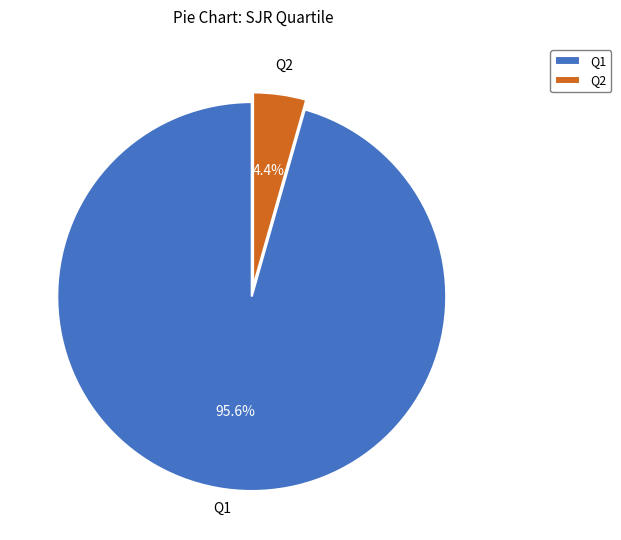

To the nearest percent, what percentage of the pie is Q2?

4%